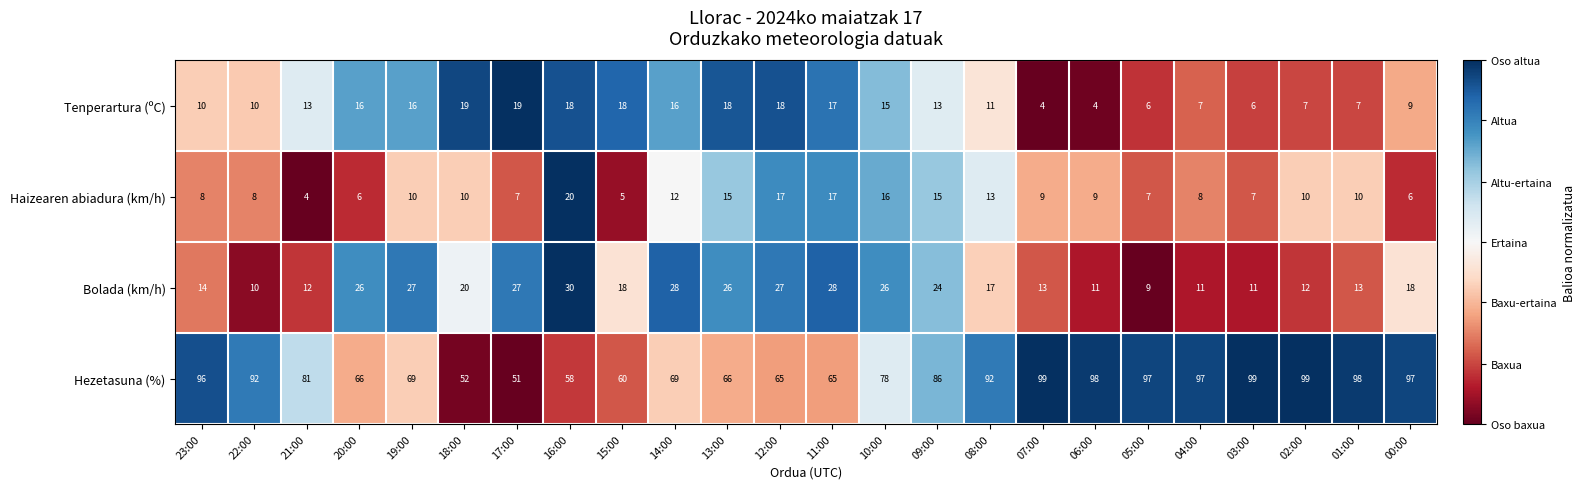

At which category is the sum across all series the highest?

09:00